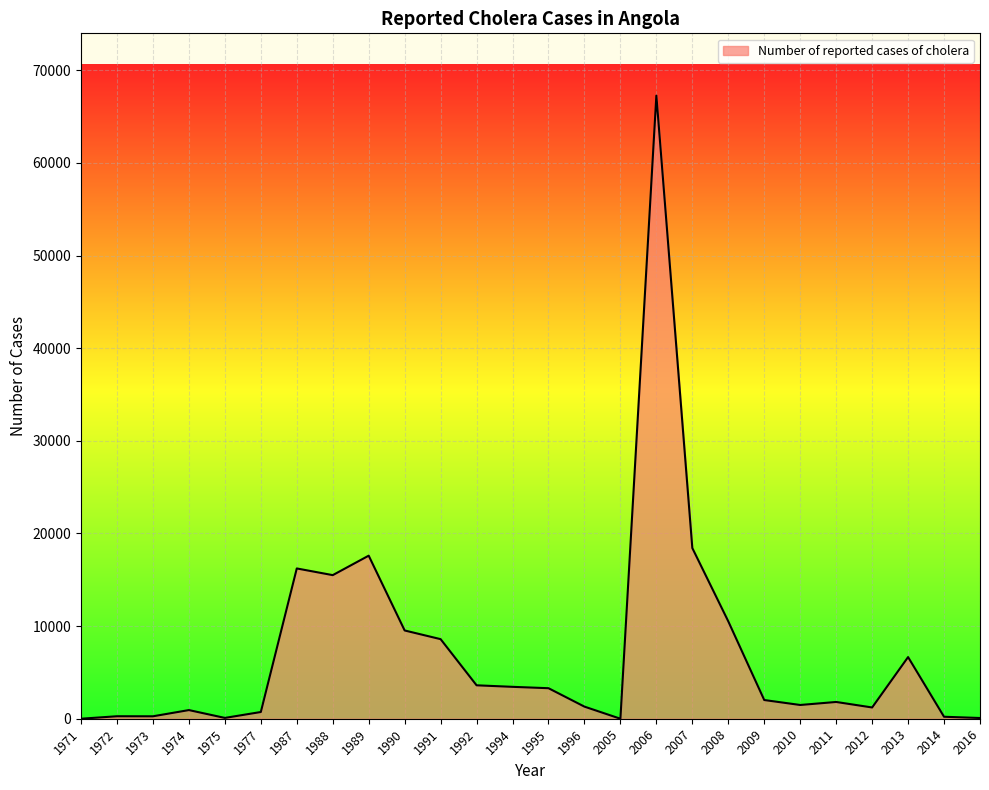

Does the chart have visible grid lines?

Yes